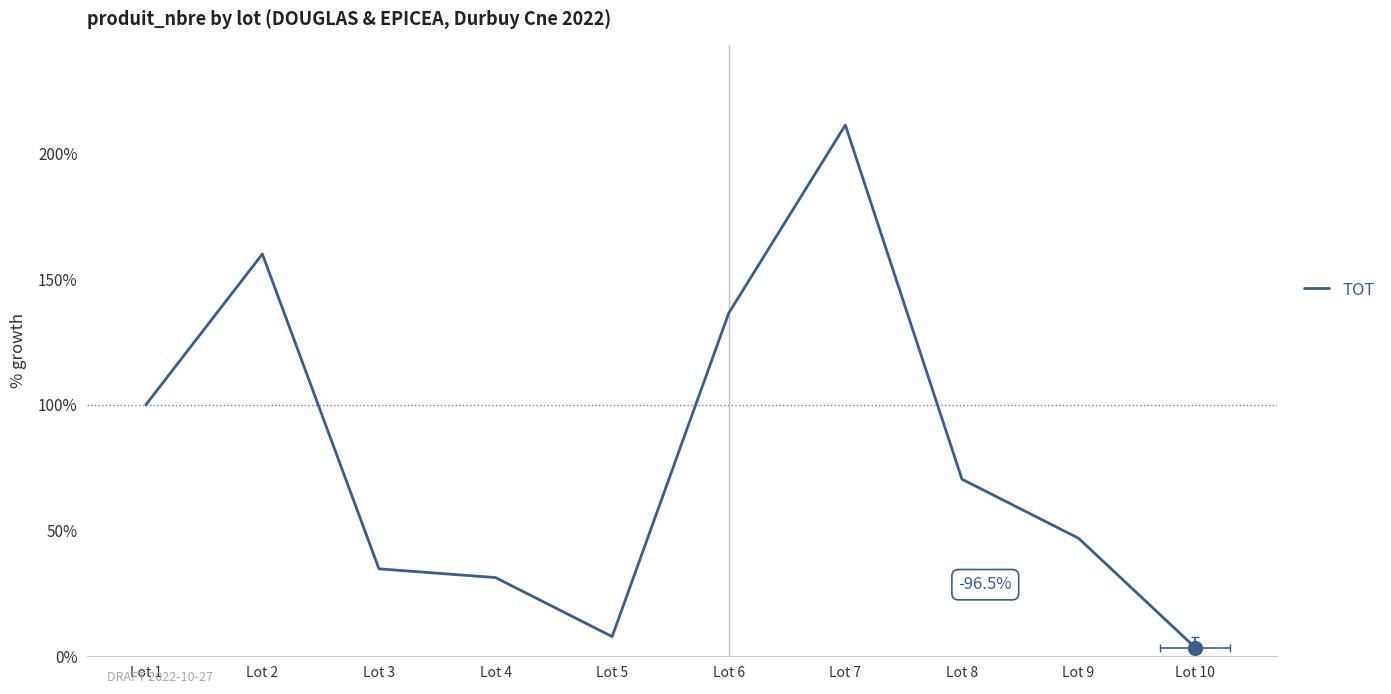

Reading left to right, list all the values displayed in this chart.

Lot 1=100.0	Lot 2=160.0	Lot 3=34.8	Lot 4=31.3	Lot 5=7.8	Lot 6=136.5	Lot 7=211.3	Lot 8=70.4	Lot 9=47.0	Lot 10=3.5